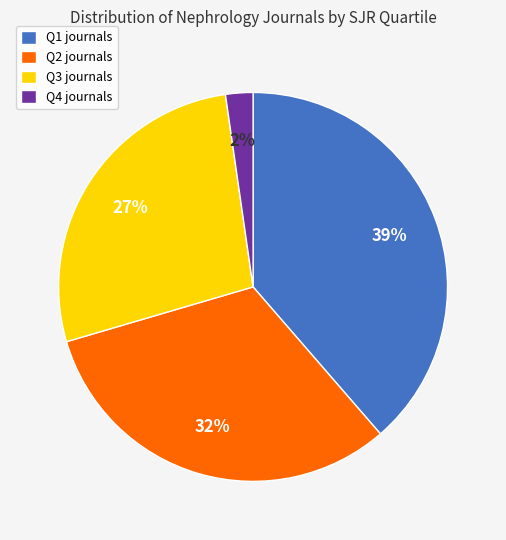

True or false: Q4 accounts for 16% of the total.

False